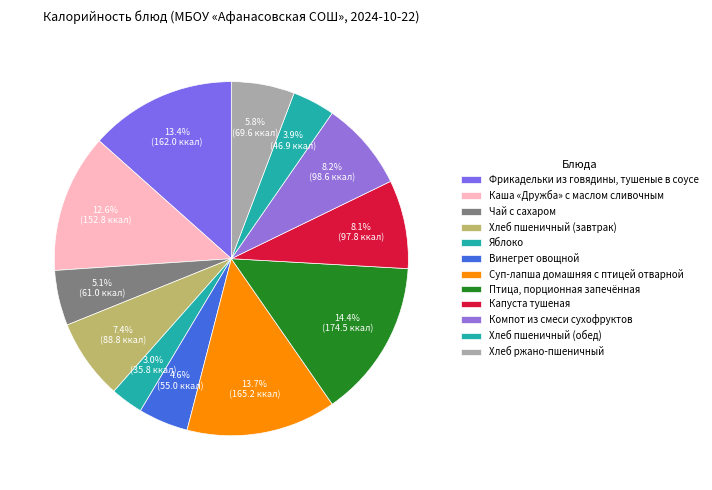

Combined, do Птица, порционная запечённая and Винегрет овощной account for over 50%?

No